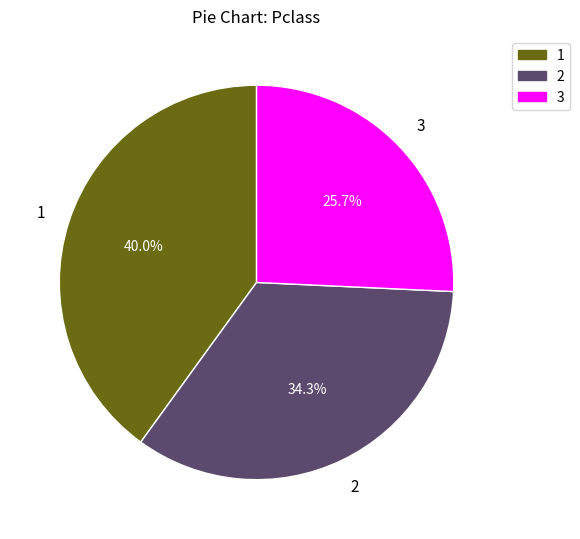

Rank the categories by value from lowest to highest.

3, 2, 1